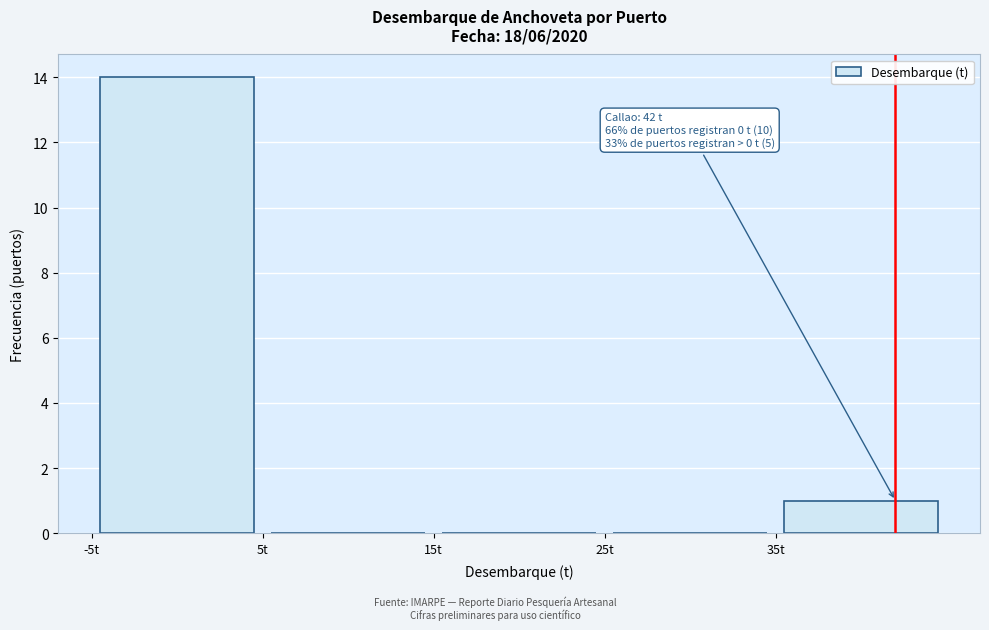

Which range on the x-axis has the tallest bar?

-5 to 5